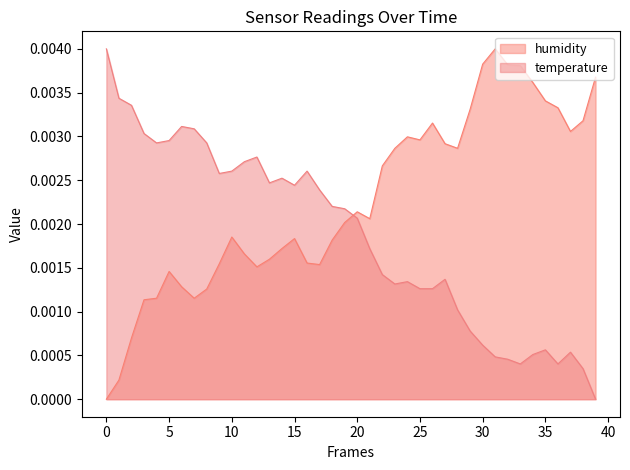

True or false: humidity and temperature intersect in this chart.

True